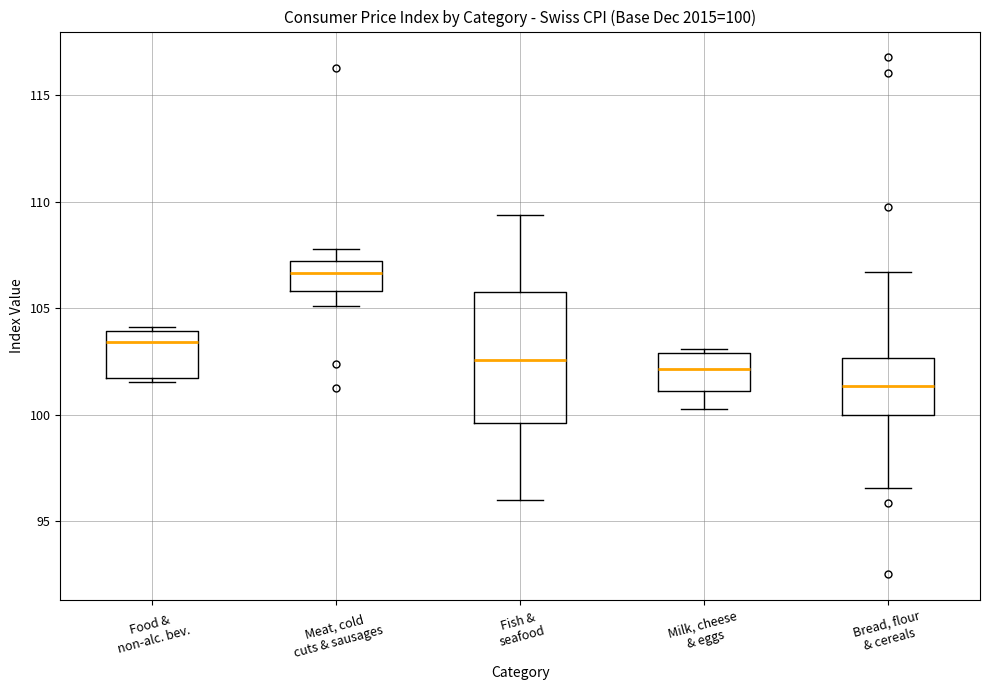

Which box is the tallest, from its lower edge to its upper edge?

Fish & seafood